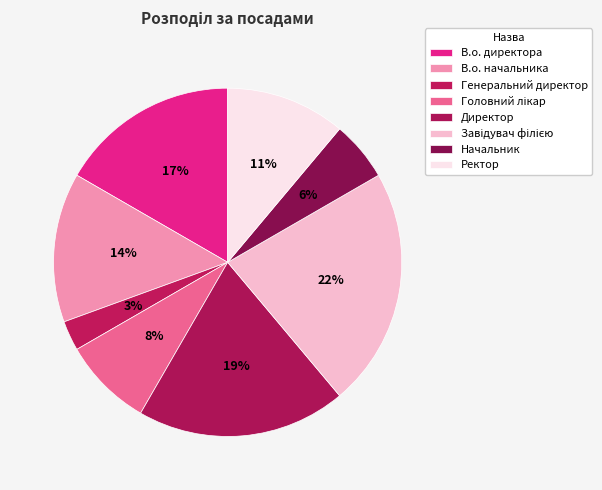

How many slices are in this pie chart?

8